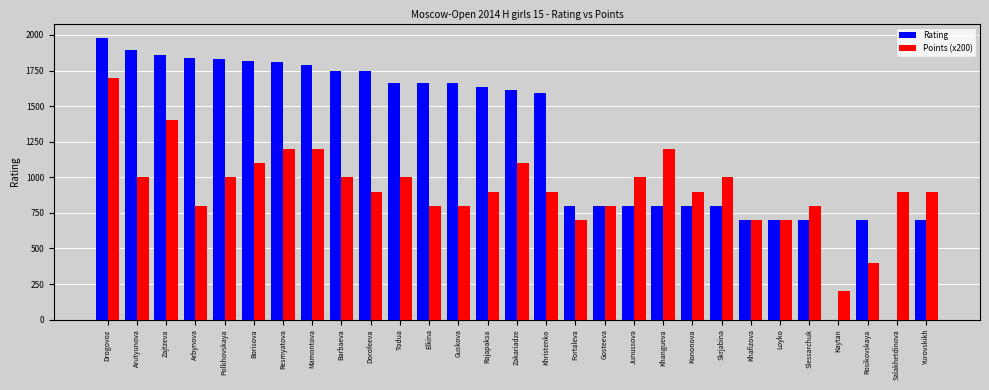

The value of Points (x200) at Gosteeva is 1046. True or false?

False